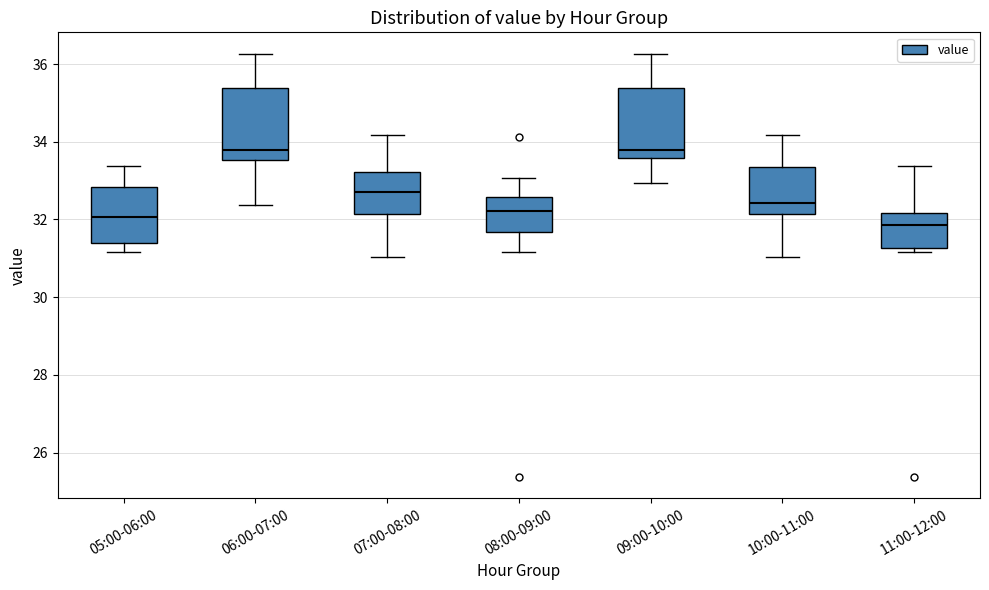

Where does the upper whisker of the box for 06:00-07:00 end on the y-axis? The values are not printed on the chart, so give them approximately, as read against the axis.

36.2